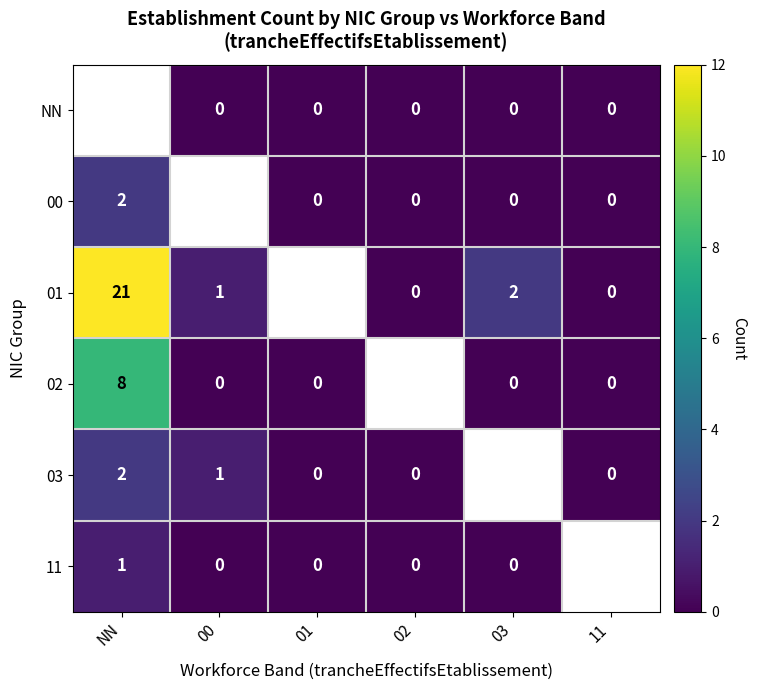

Is it true that 03 equals 3 at NN?

False